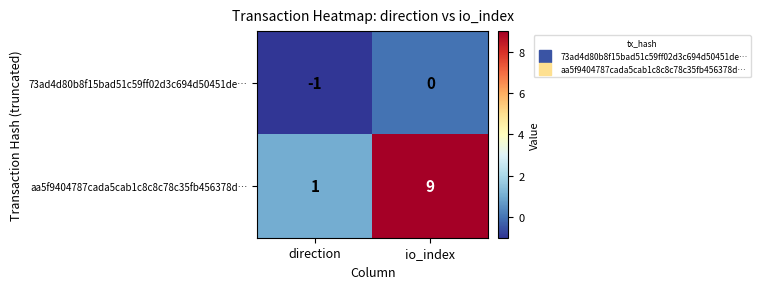

What is the difference between the aa5f9404787cada5cab1c8c8c78c35fb456378d… values at io_index and direction?

8